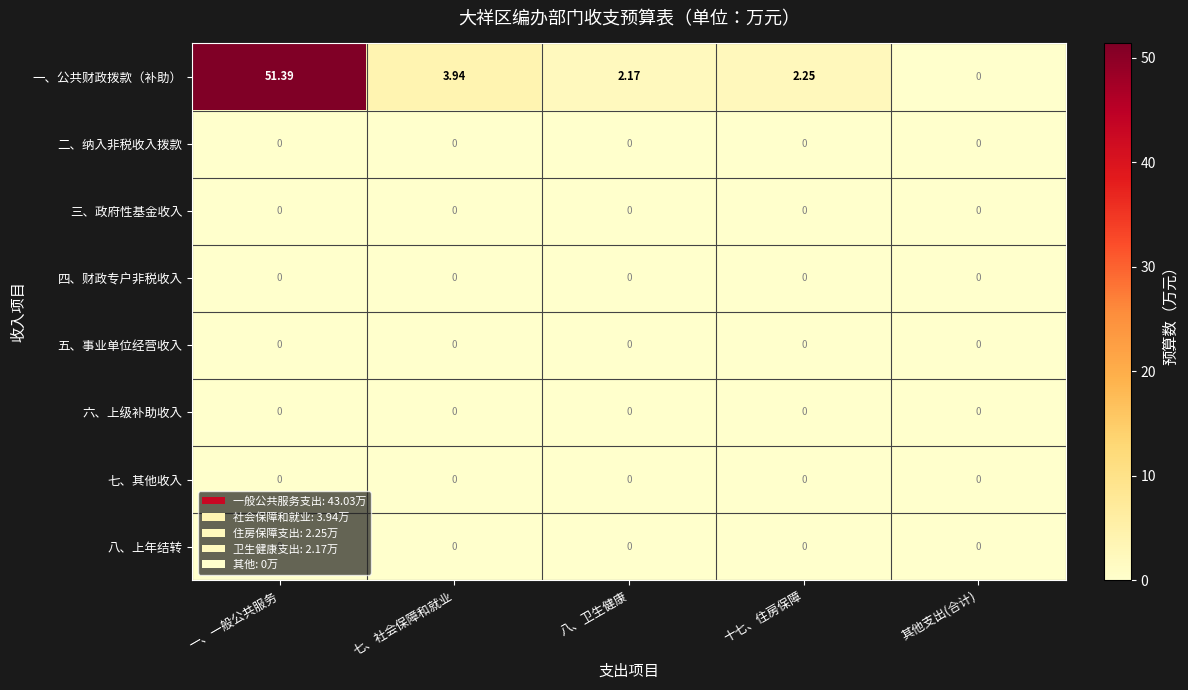

Which series has the largest range (max minus min)?

一、公共财政拨款（补助）